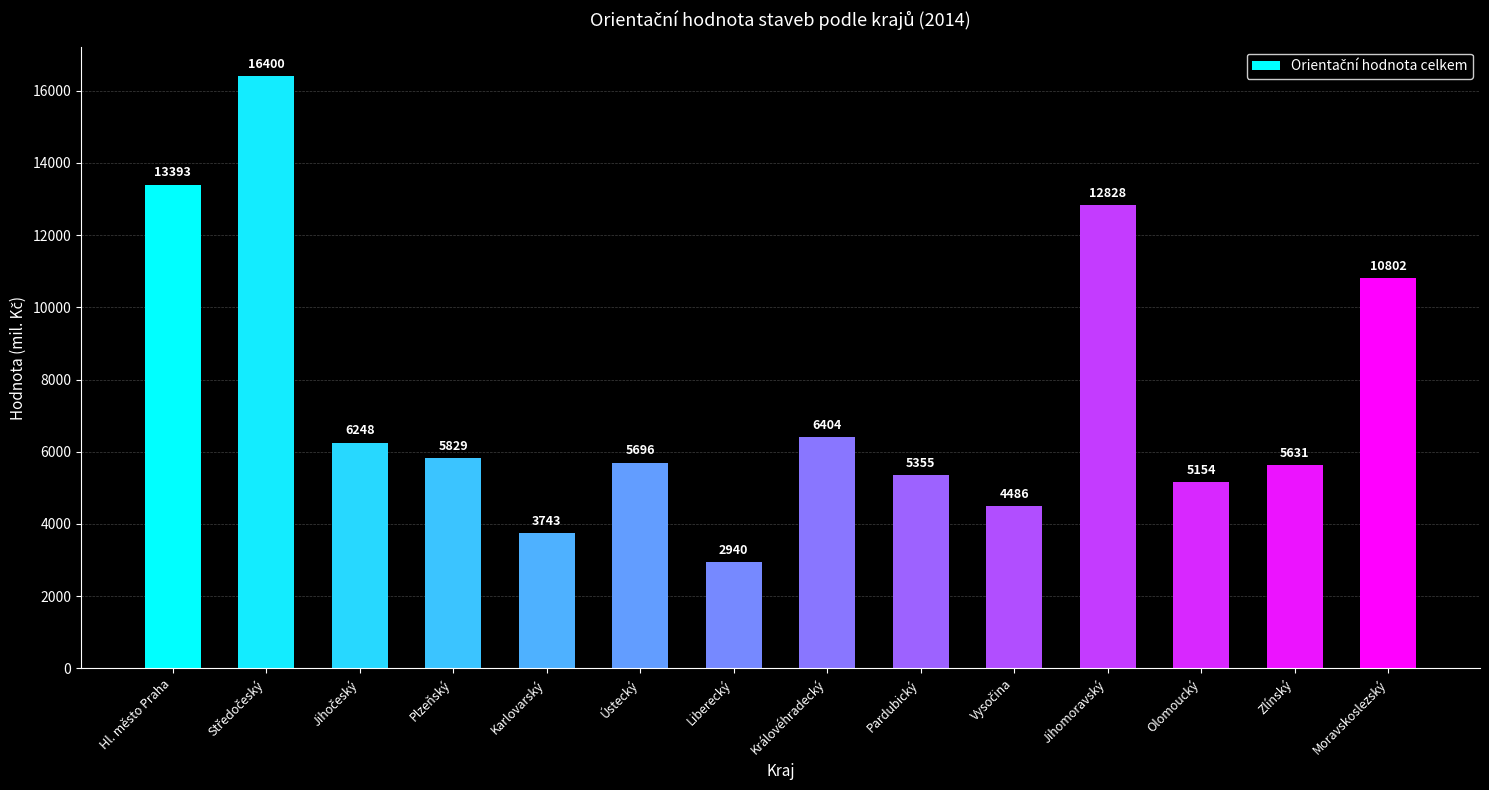

What is the difference between the values at Liberecký and Olomoucký?

2214